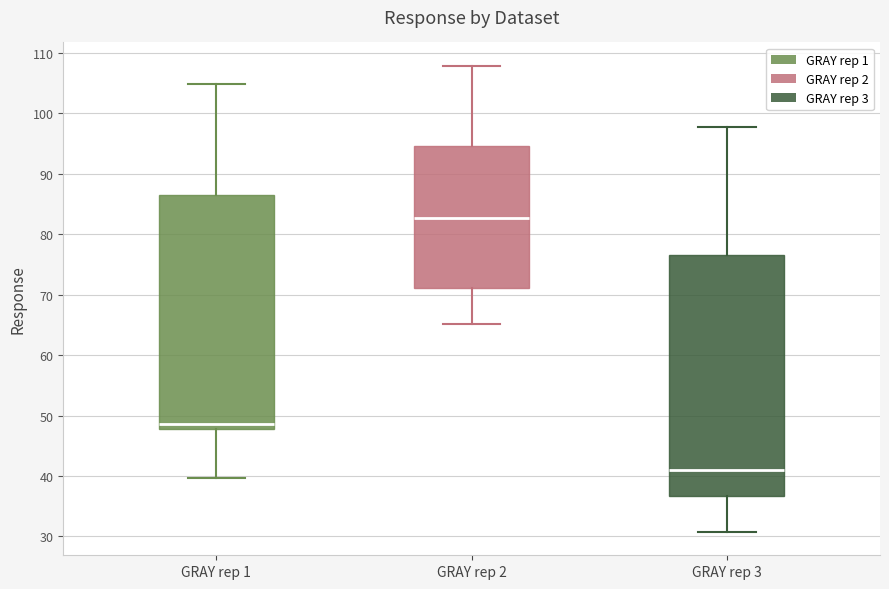

Which box's median line is the highest?

GRAY rep 2